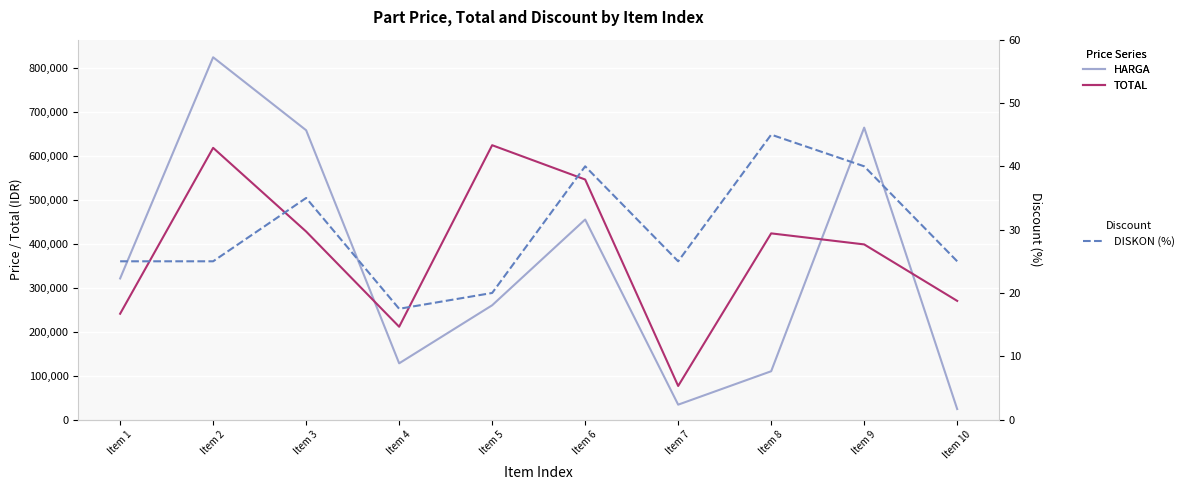

What are all the series names shown in the legend?

HARGA, TOTAL, DISKON (%)